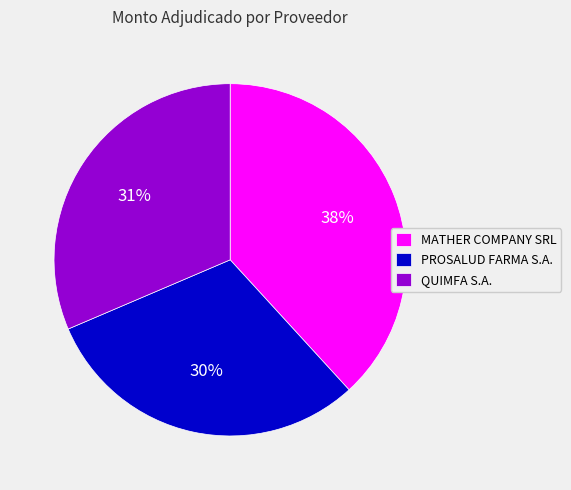

Combined, do PROSALUD FARMA S.A. and QUIMFA S.A. account for over 50%?

Yes